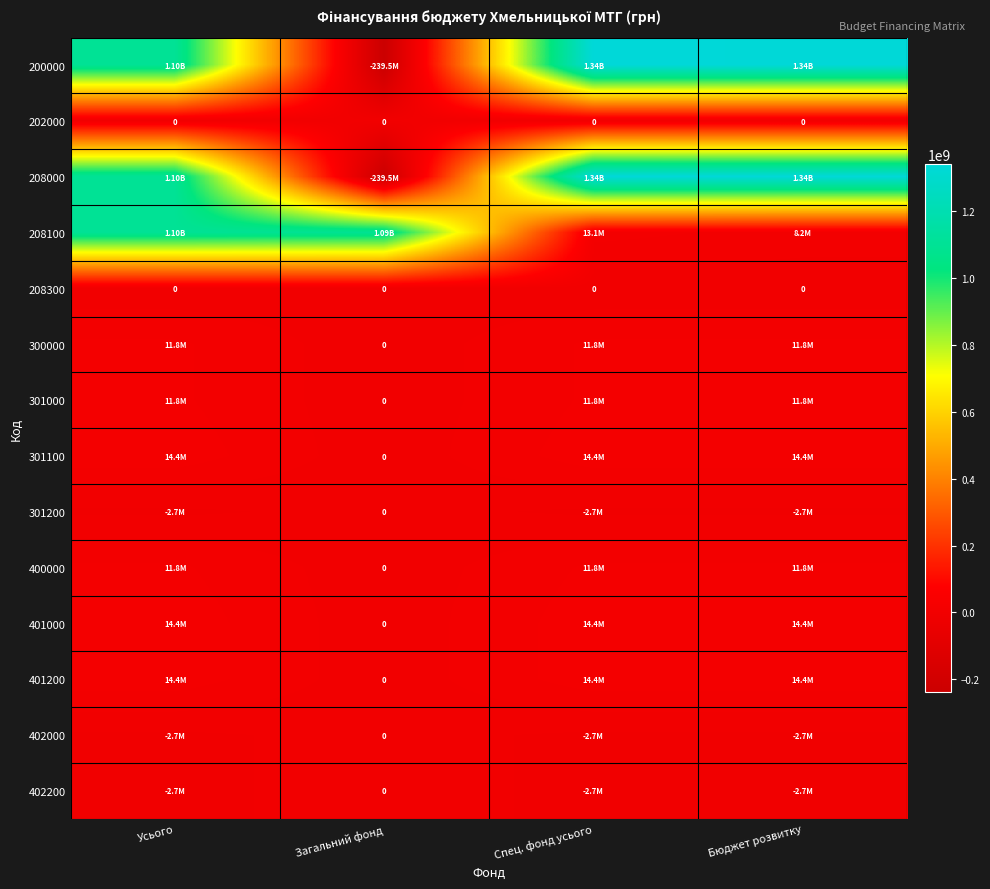

True or false: 202000 has a value of 0.0 at Бюджет розвитку.

True